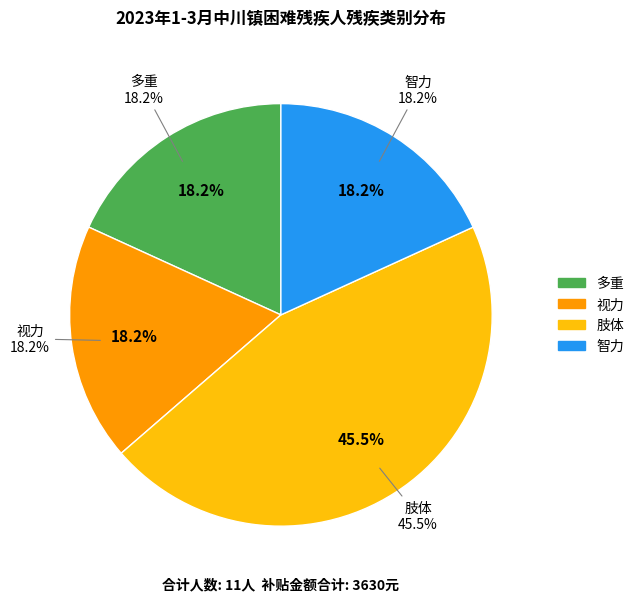

True or false: 肢体 accounts for 51% of the total.

False